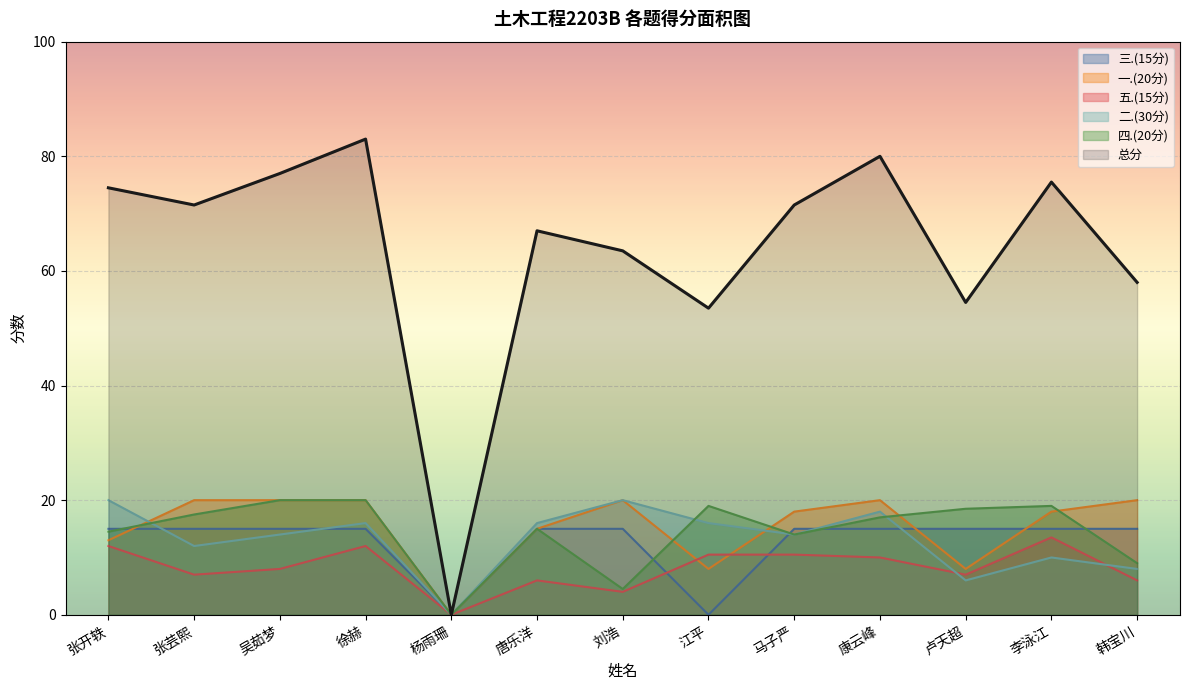

Reading left to right, extract all data points from this chart.

总分: 74.5	71.5	77.0	83.0	0.0	67.0	63.5	53.5	71.5	80.0	54.5	75.5	58.0
四.(20分): 14.5	17.5	20.0	20.0	0.0	15.0	4.5	19.0	14.0	17.0	18.5	19.0	9.0
二.(30分): 20.0	12.0	14.0	16.0	0.0	16.0	20.0	16.0	14.0	18.0	6.0	10.0	8.0
五.(15分): 12.0	7.0	8.0	12.0	0.0	6.0	4.0	10.5	10.5	10.0	7.0	13.5	6.0
一.(20分): 13.0	20.0	20.0	20.0	0.0	15.0	20.0	8.0	18.0	20.0	8.0	18.0	20.0
三.(15分): 15.0	15.0	15.0	15.0	0.0	15.0	15.0	0.0	15.0	15.0	15.0	15.0	15.0